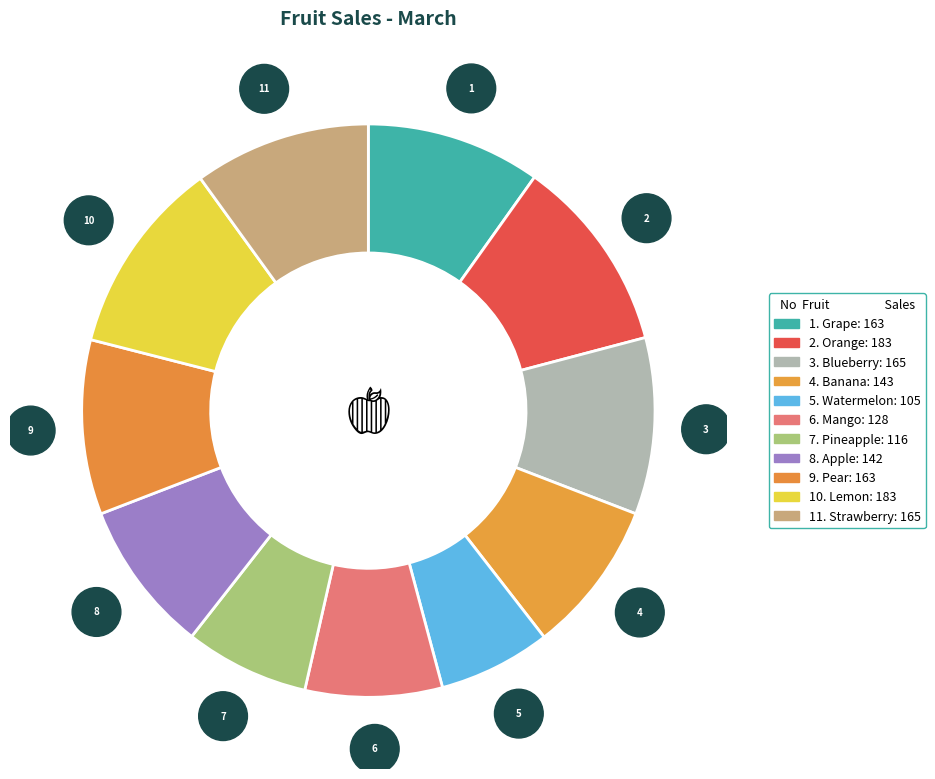

Count the number of slices in the pie.

11